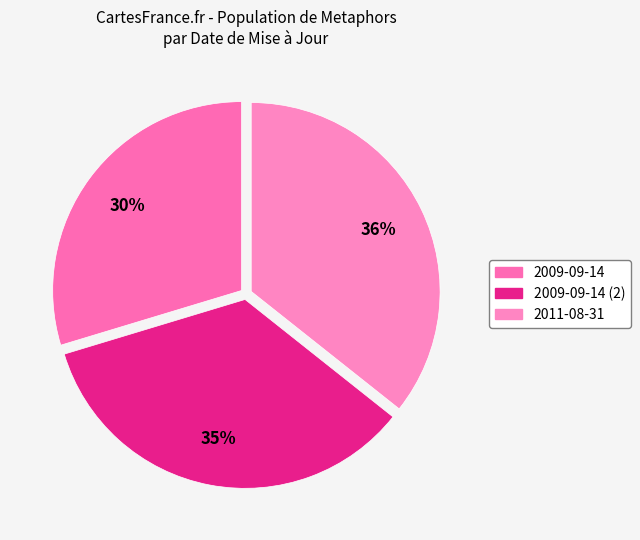

Count the number of slices in the pie.

3